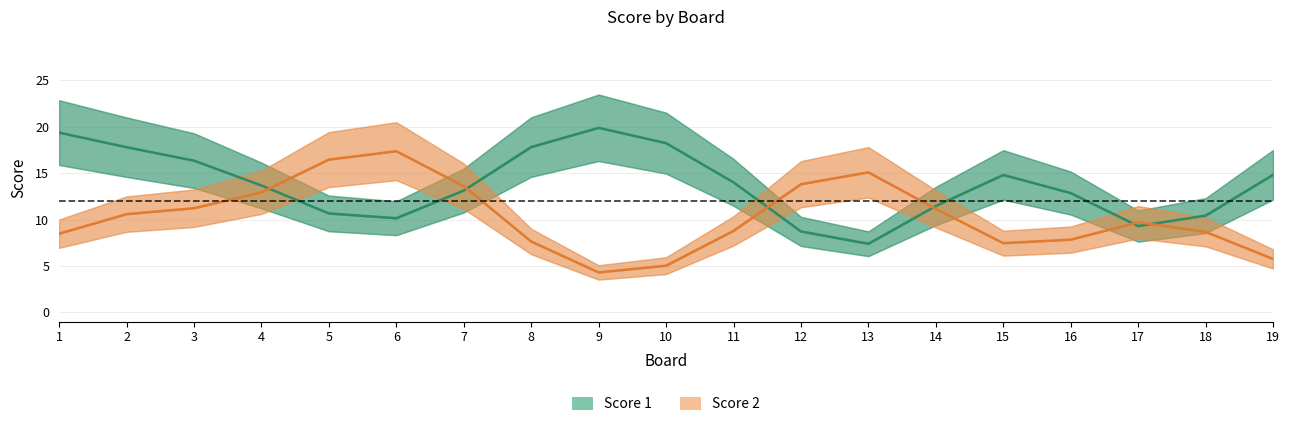

What is the value of the Score 1 point at the 15th from the left?

14.8